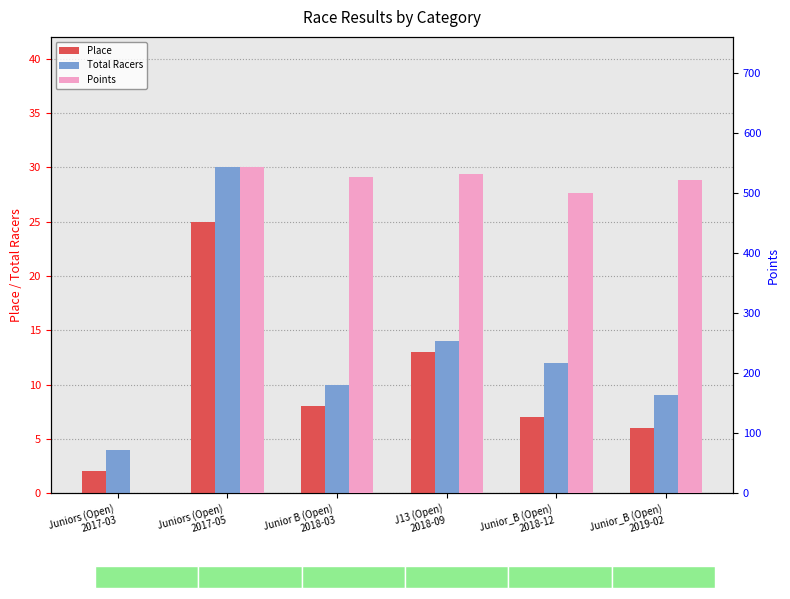

What is the label of the 4th bar from the left?

J13 (Open)
2018-09